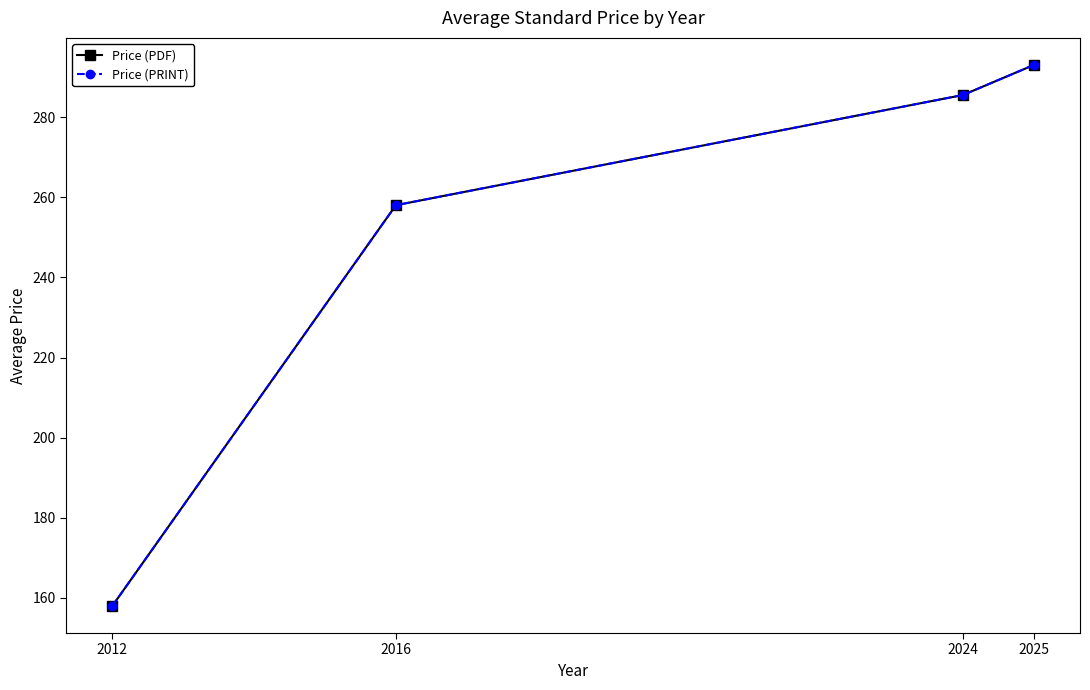

Is the value of Price (PDF) at 2012 greater than the value of Price (PRINT) at 2025?

No